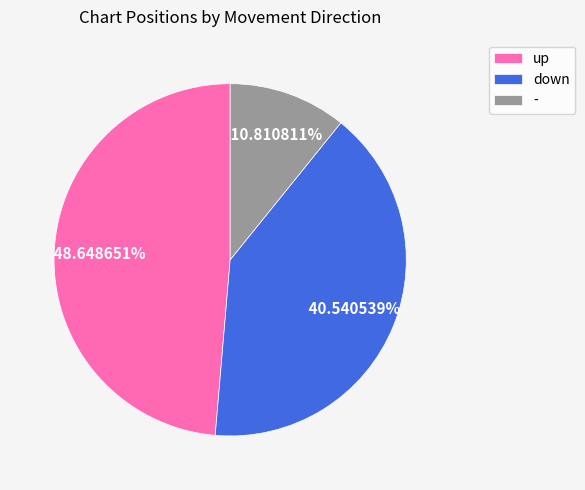

Which category has the smallest portion of the pie?

-